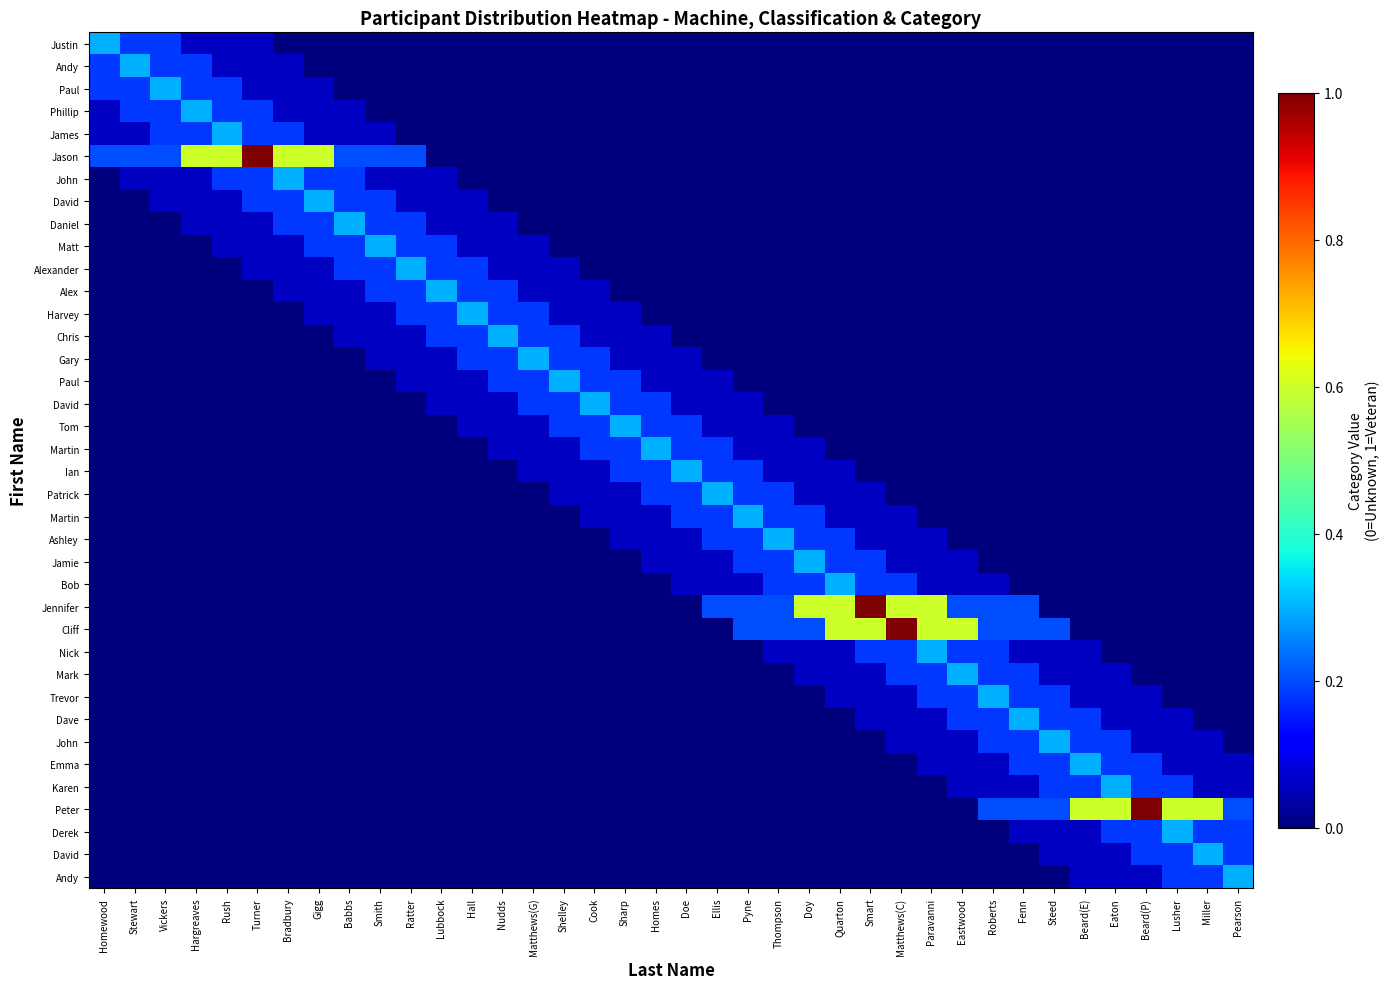

What is the greatest value displayed?

1.0